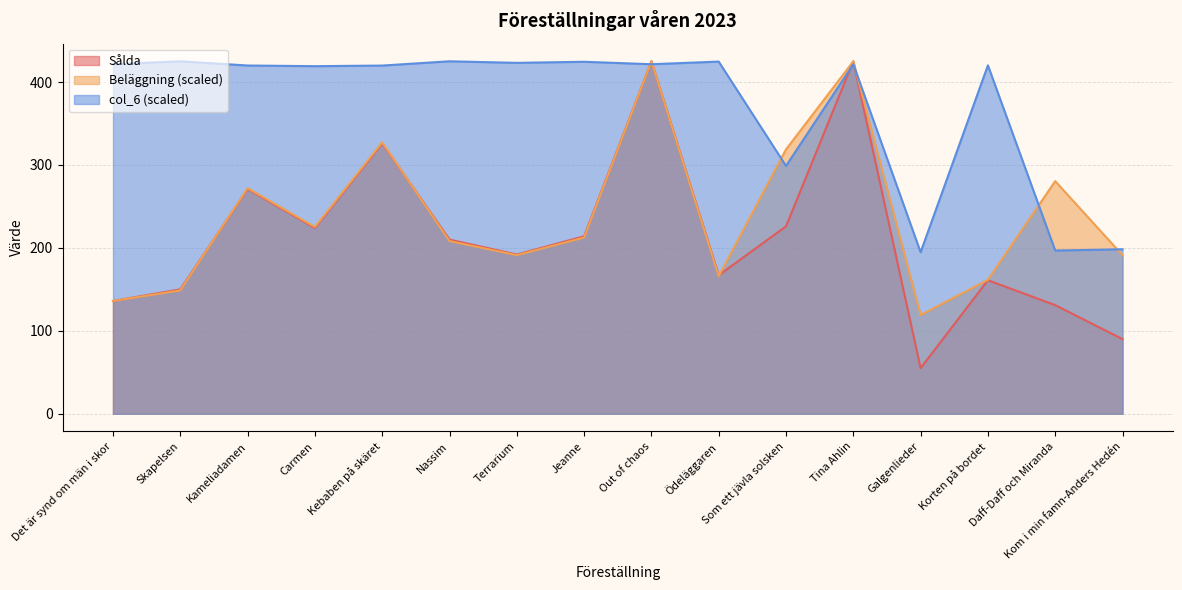

What is the difference between the second highest and minimum values in the Beläggning series?

306.0